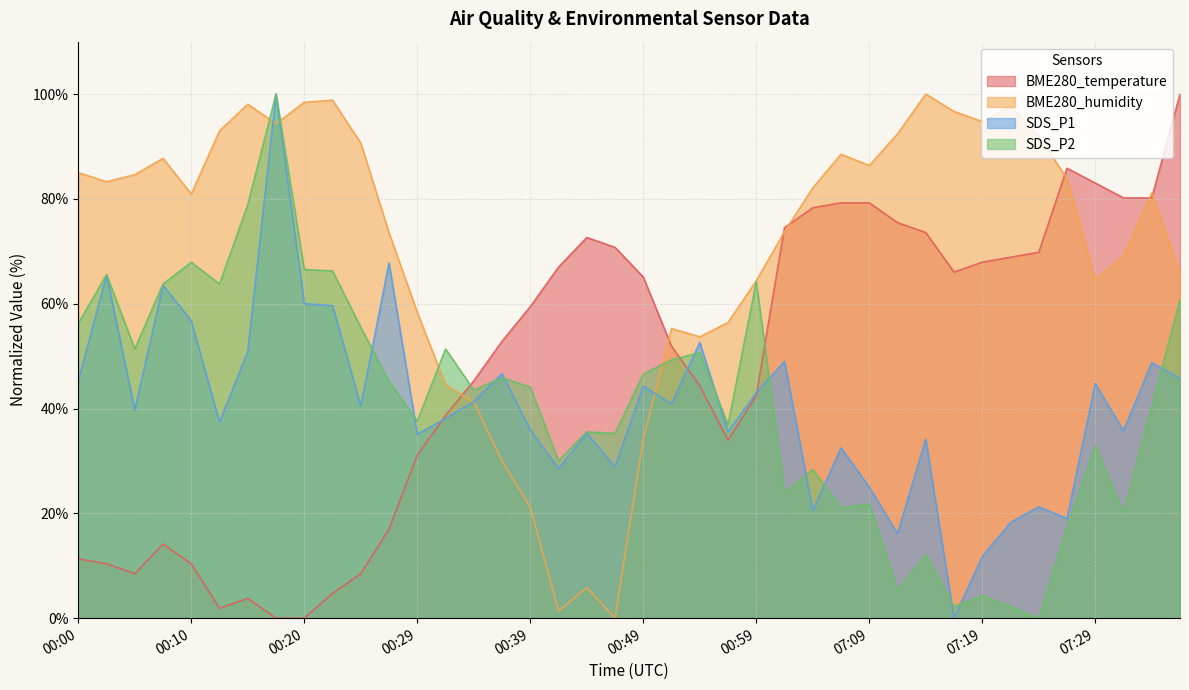

At which label does SDS_P1 first exceed 40?

00:00